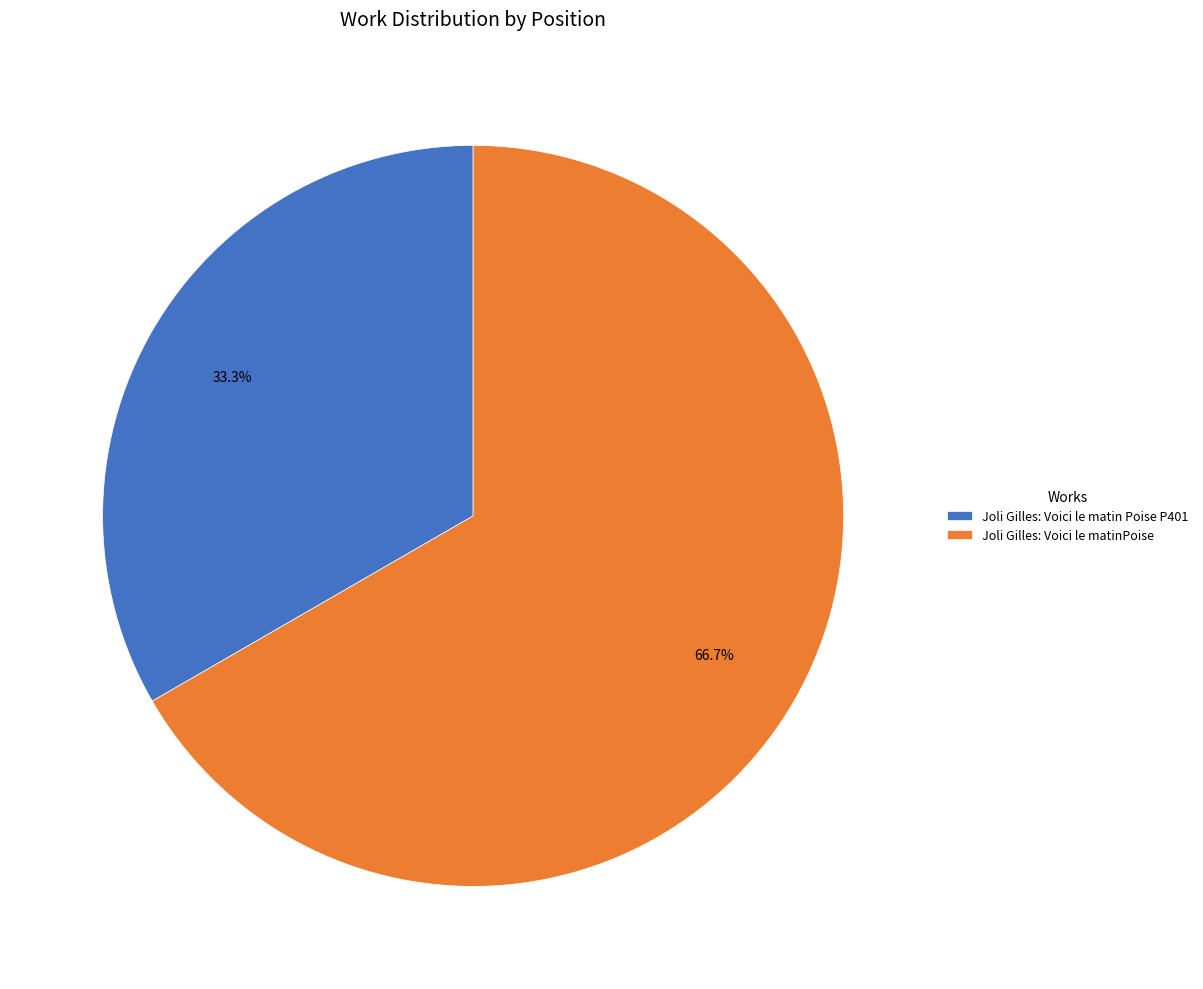

Is the sum of Joli Gilles: Voici le matin Poise P401 and Joli Gilles: Voici le matinPoise greater than half?

Yes